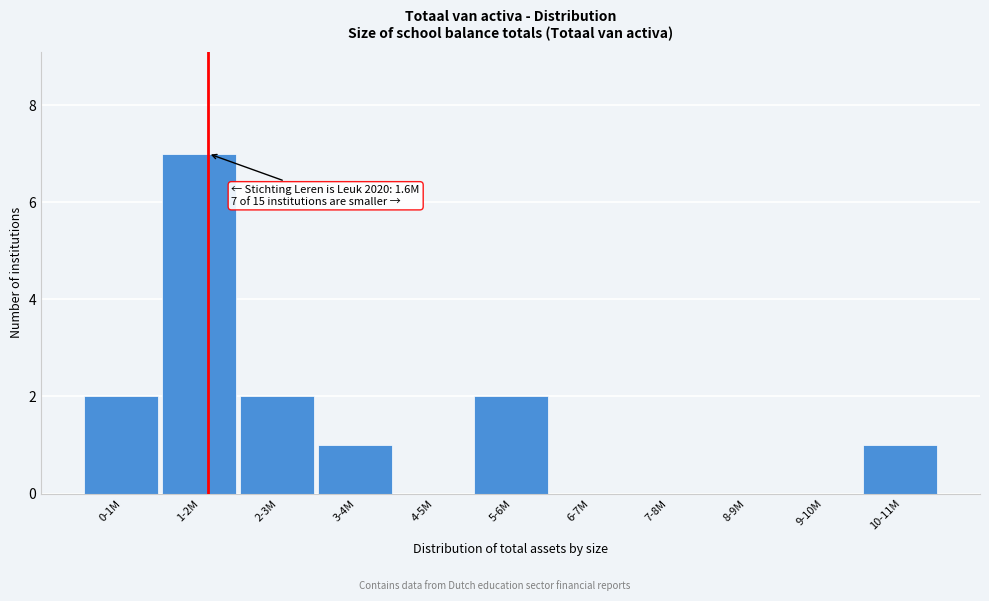

Reading left to right, what are all the values shown in this chart?

0-1M=2	1-2M=7	2-3M=2	3-4M=1	4-5M=0	5-6M=2	6-7M=0	7-8M=0	8-9M=0	9-10M=0	10-11M=1